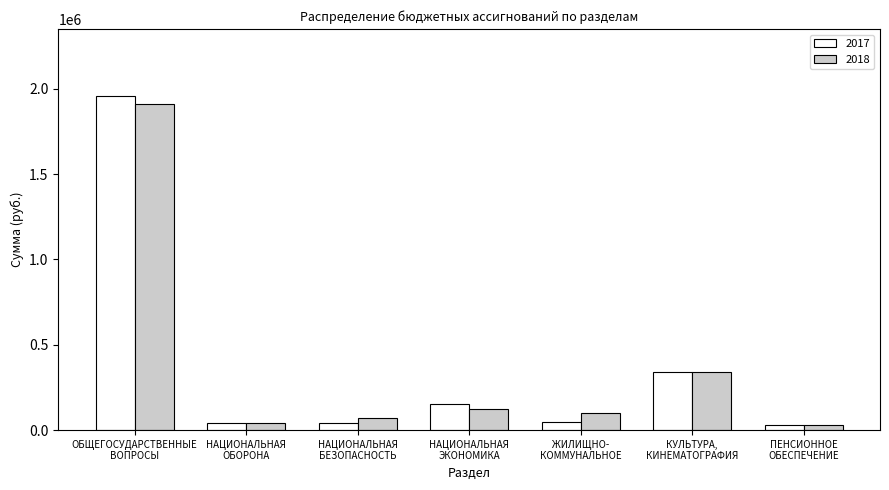

Which series has the widest spread of values?

2017